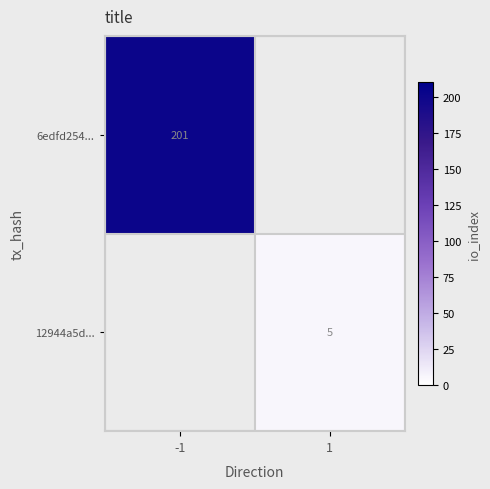

At 1, list the series in order from largest to smallest.

6edfd254..., 12944a5d...